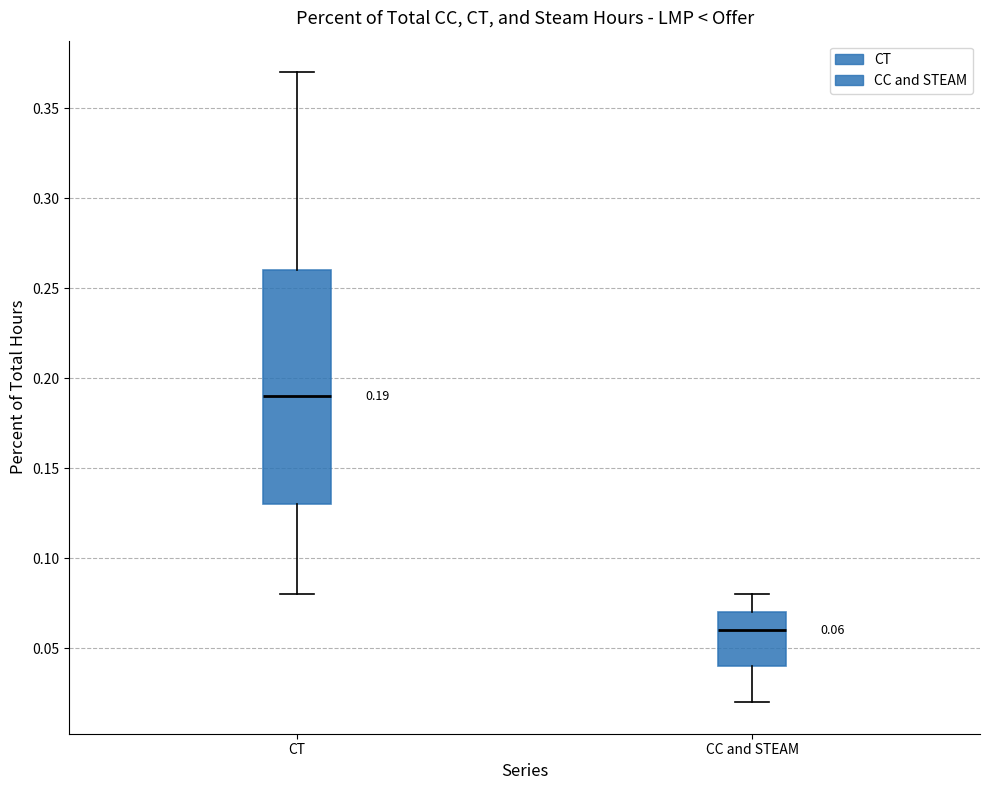

Which box's median line is the lowest?

CC and STEAM